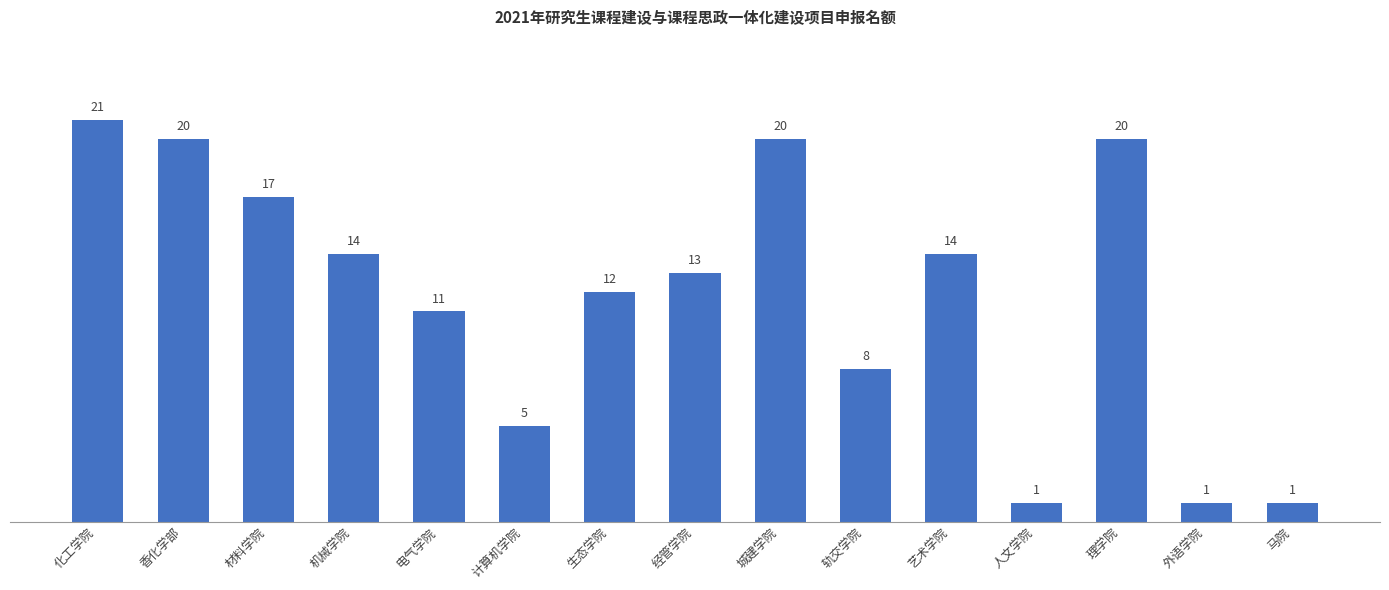

How many categories are shown in the chart?

15